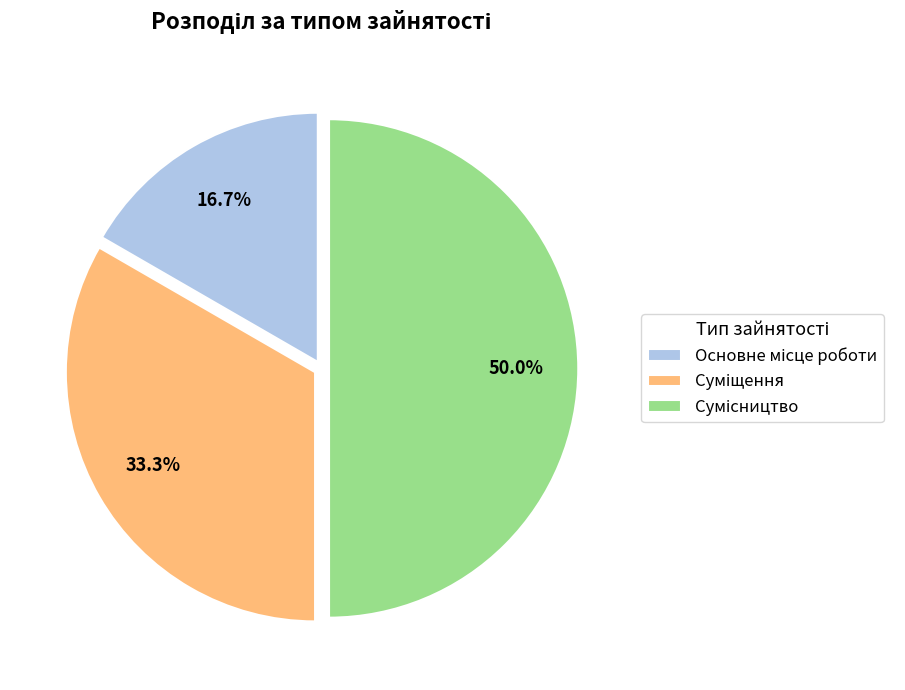

The Сумісництво slice represents 41% of the pie. True or false?

False